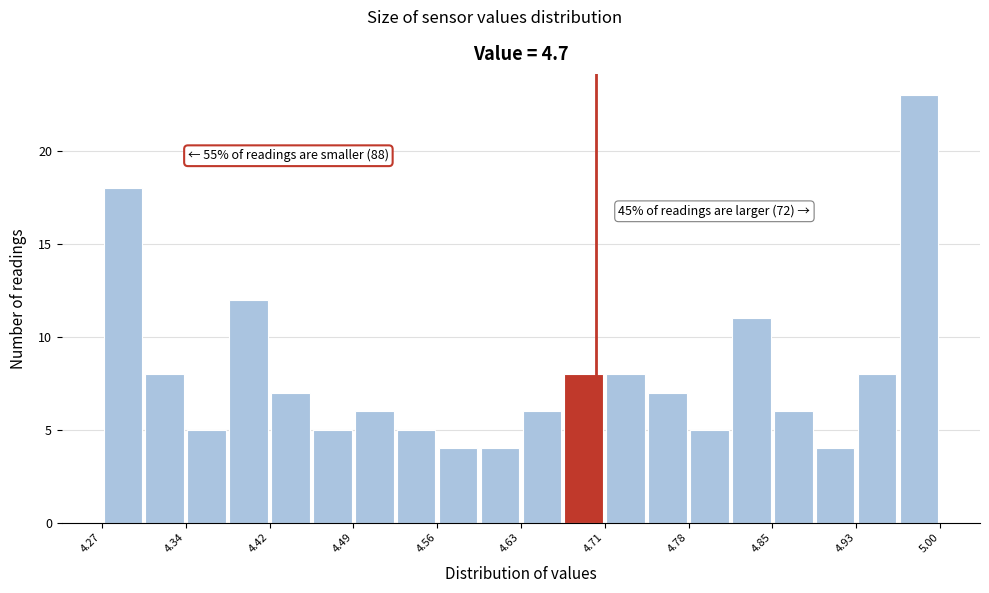

Read against the x-axis, roughly where is the centre of the tallest bar?

4.98